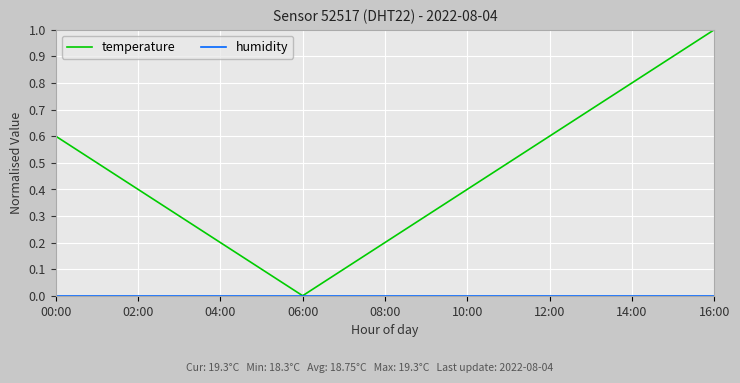

Which series has the largest total across all categories?

temperature